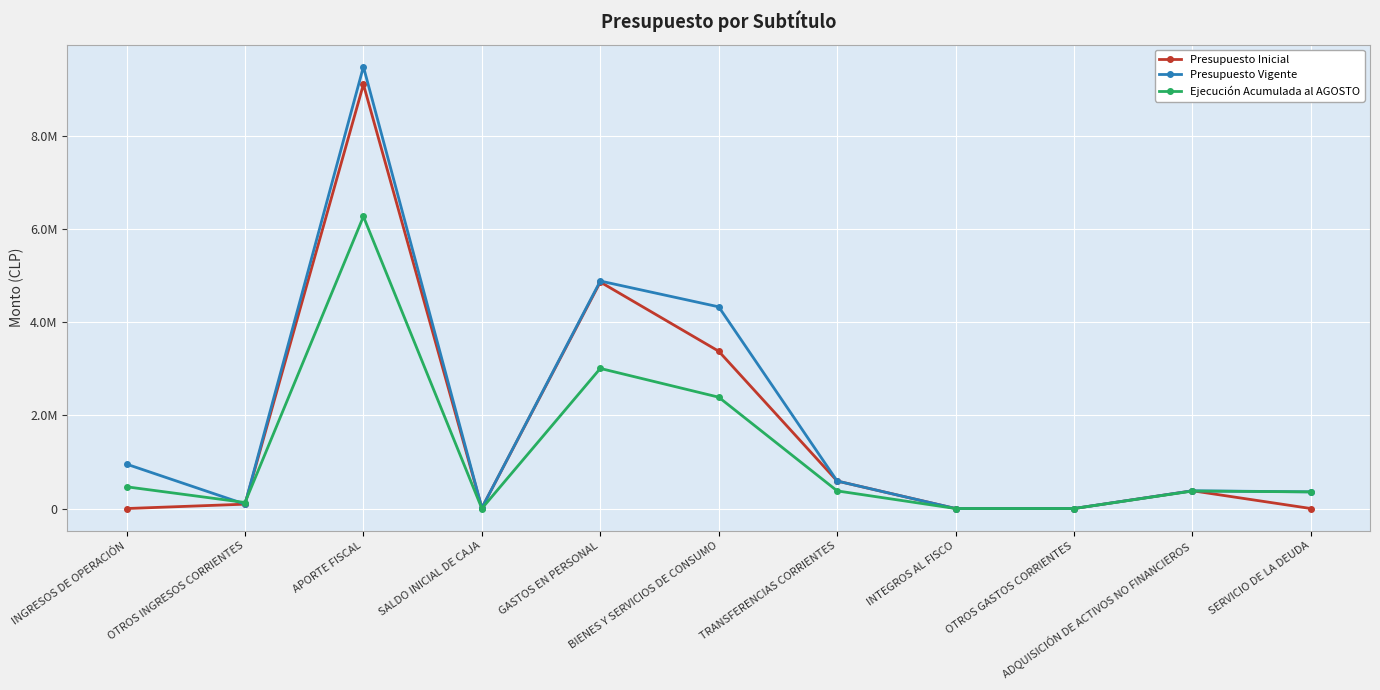

Which series has the largest total across all categories?

Presupuesto Vigente